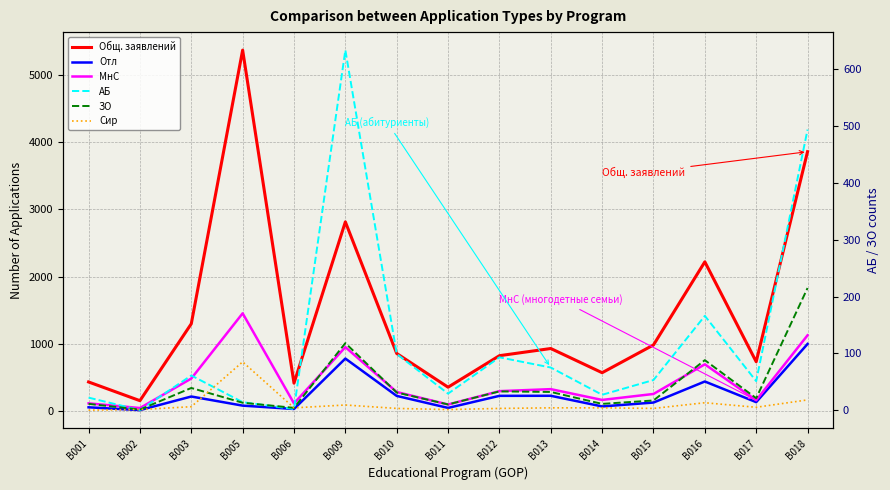

How many values in the Общ. заявлений series are below 852?

7